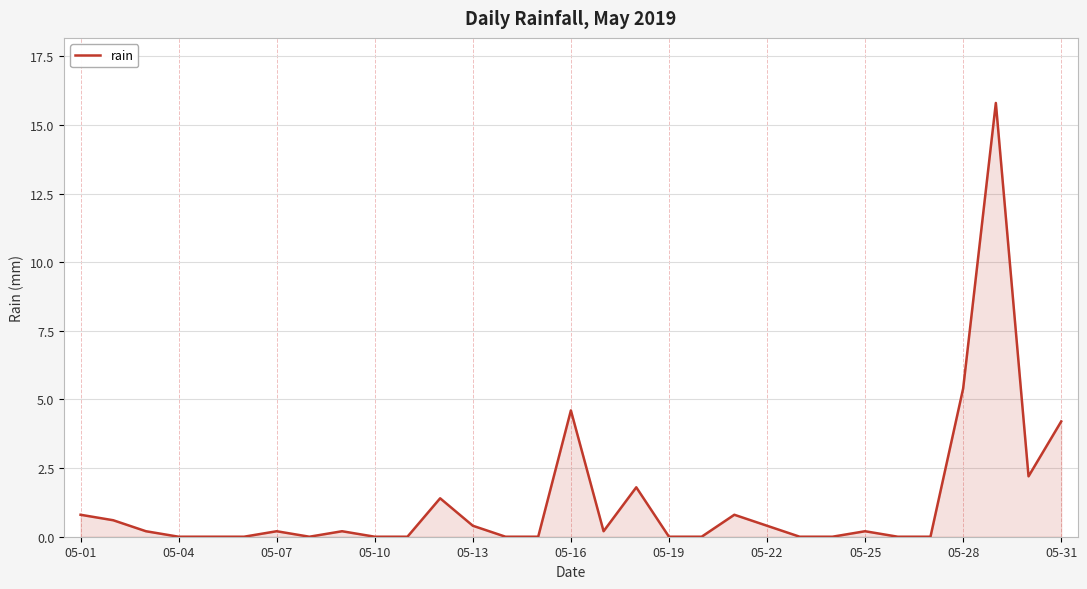

What is the difference between the maximum and minimum values?

15.8